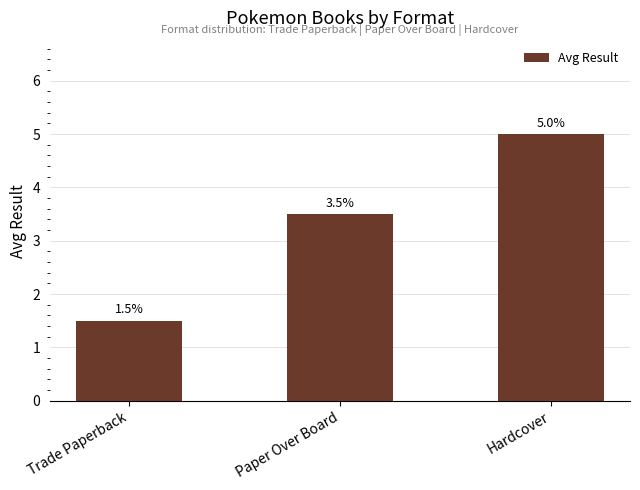

What is the label of the 1st bar from the right?

Hardcover